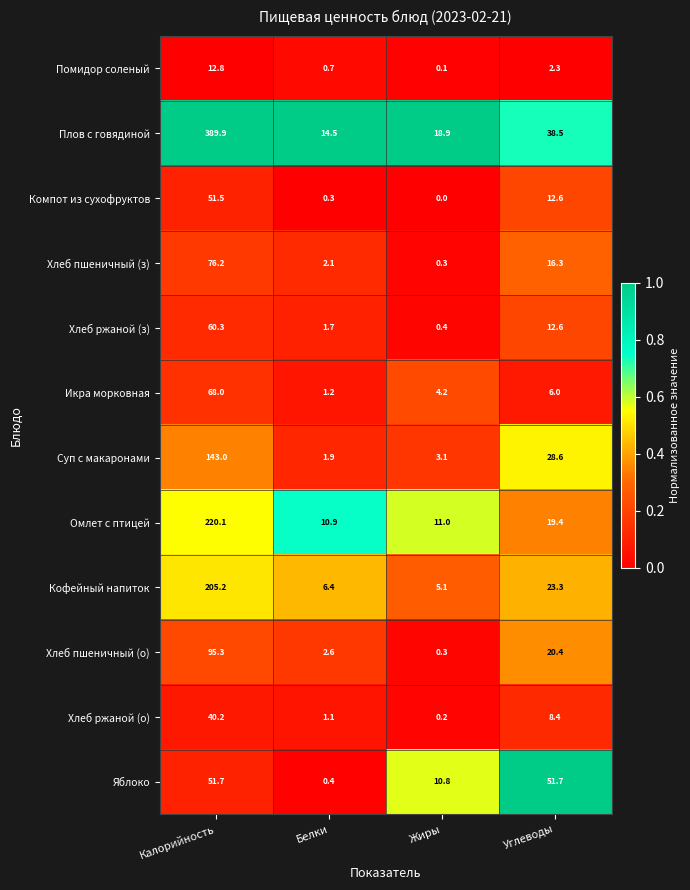

What is the total value across all series at Жиры?

54.4